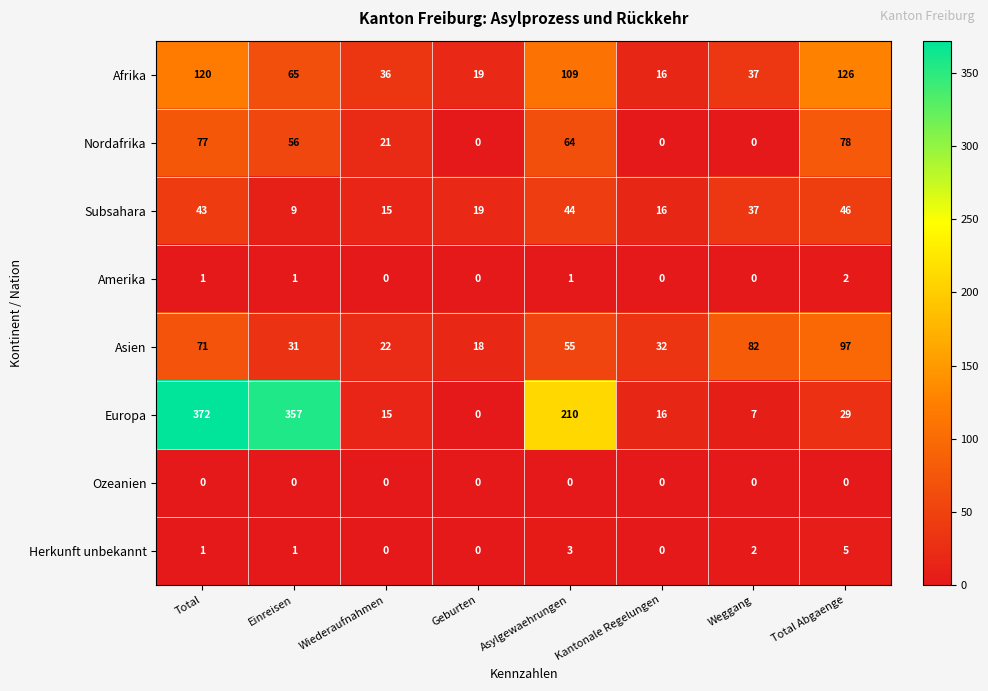

At which label does Asien reach its peak?

Total Abgaenge